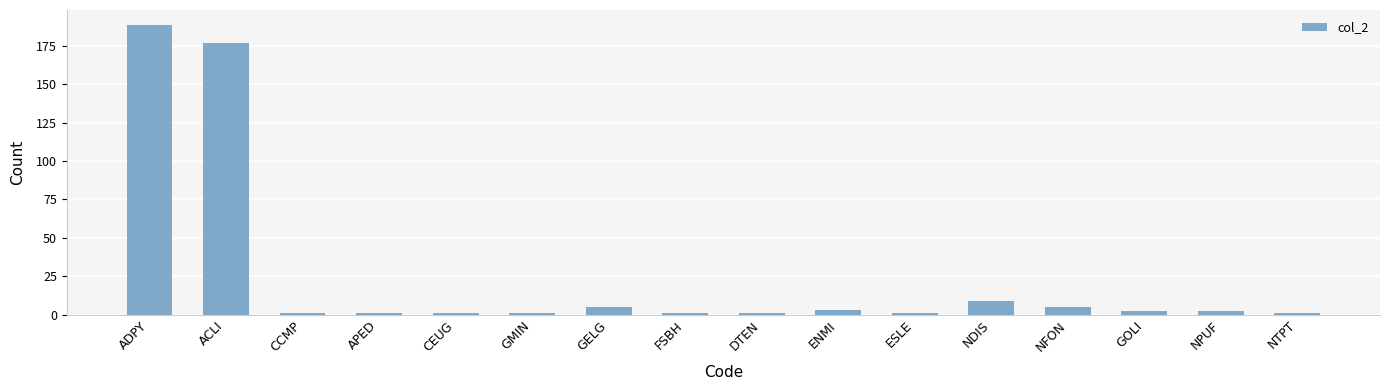

Approximately how many times larger is the value at NTPT compared to DTEN?

1.0